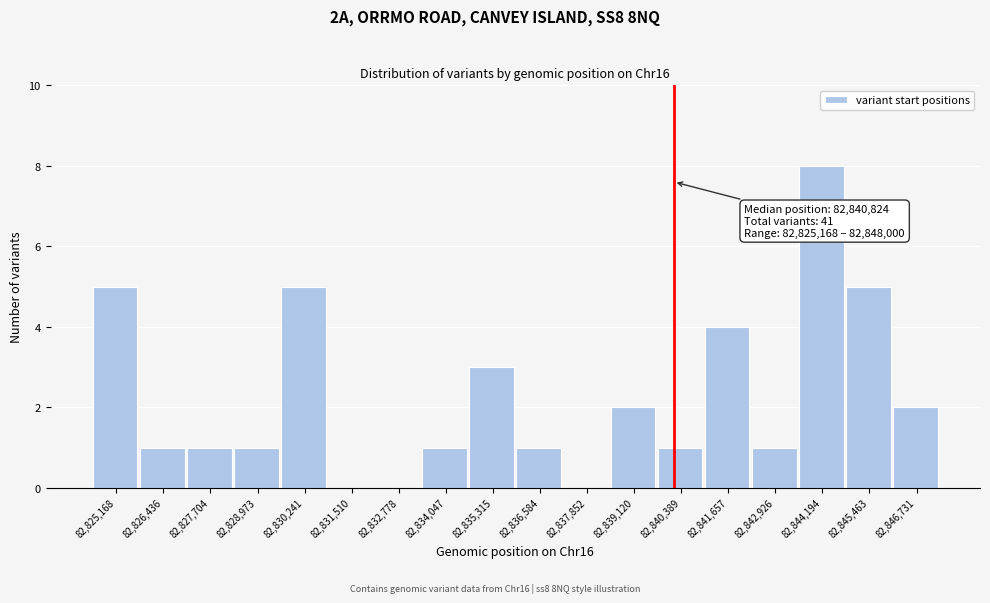

Reading left to right, what are all the values shown in this chart?

82,825,168=5	82,826,436=1	82,827,704=1	82,828,973=1	82,830,241=5	82,831,510=0	82,832,778=0	82,834,047=1	82,835,315=3	82,836,584=1	82,837,852=0	82,839,120=2	82,840,389=1	82,841,657=4	82,842,926=1	82,844,194=8	82,845,463=5	82,846,731=2